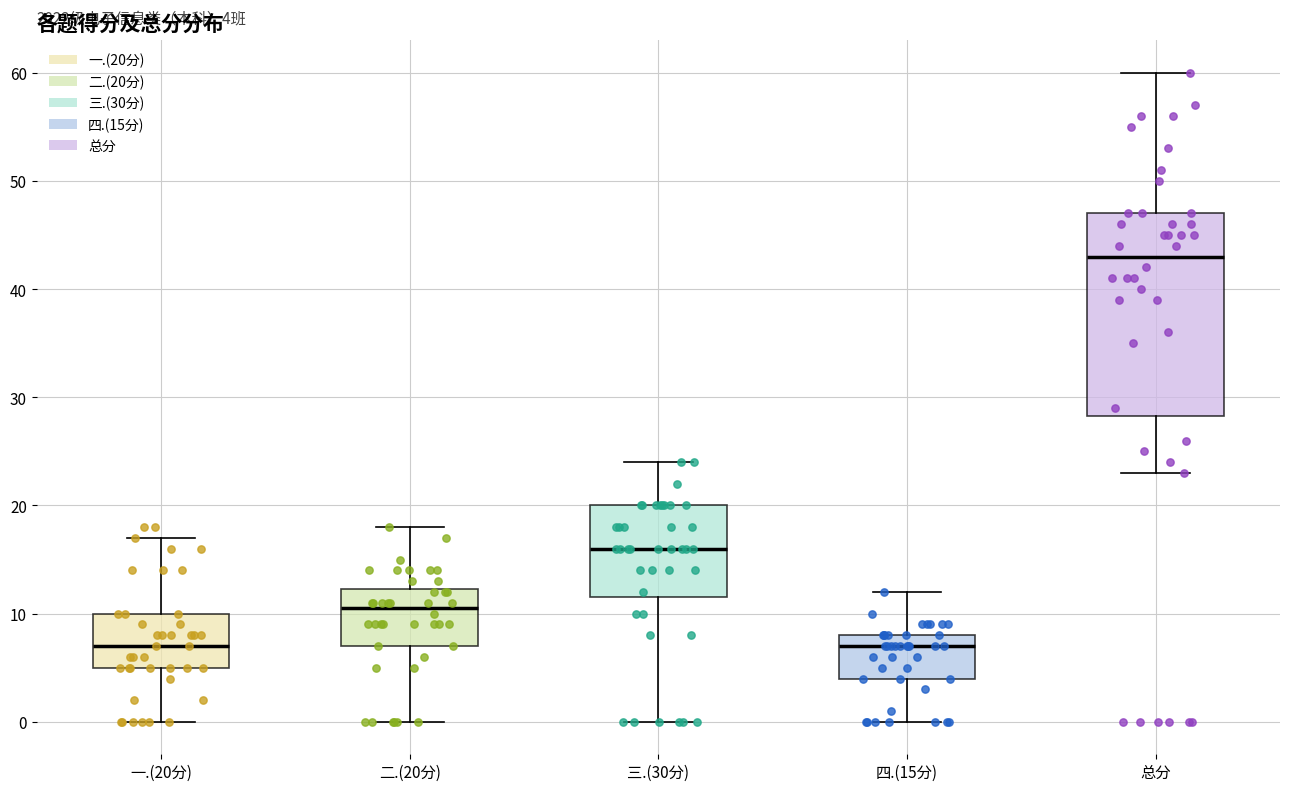

Which box is the tallest, from its lower edge to its upper edge?

总分